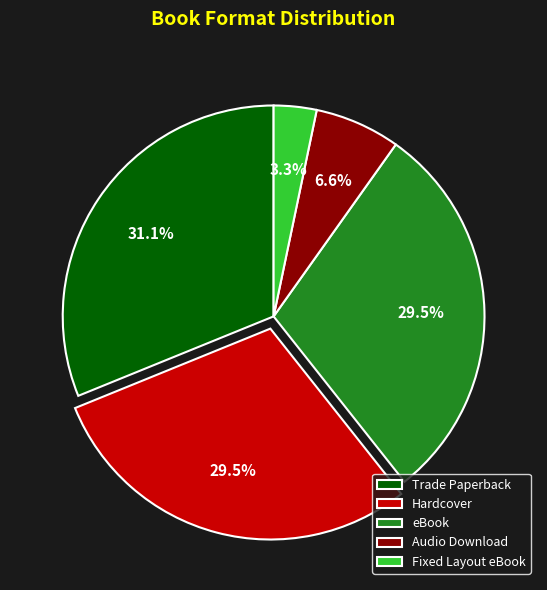

Count the number of slices in the pie.

5